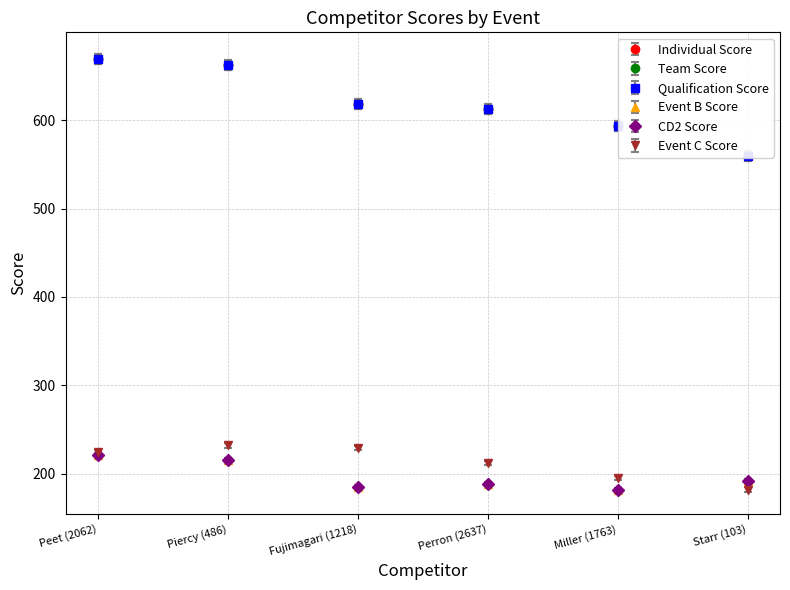

Is the value of Event B Score at Perron (2637) greater than the value of CD2 Score at Perron (2637)?

Yes